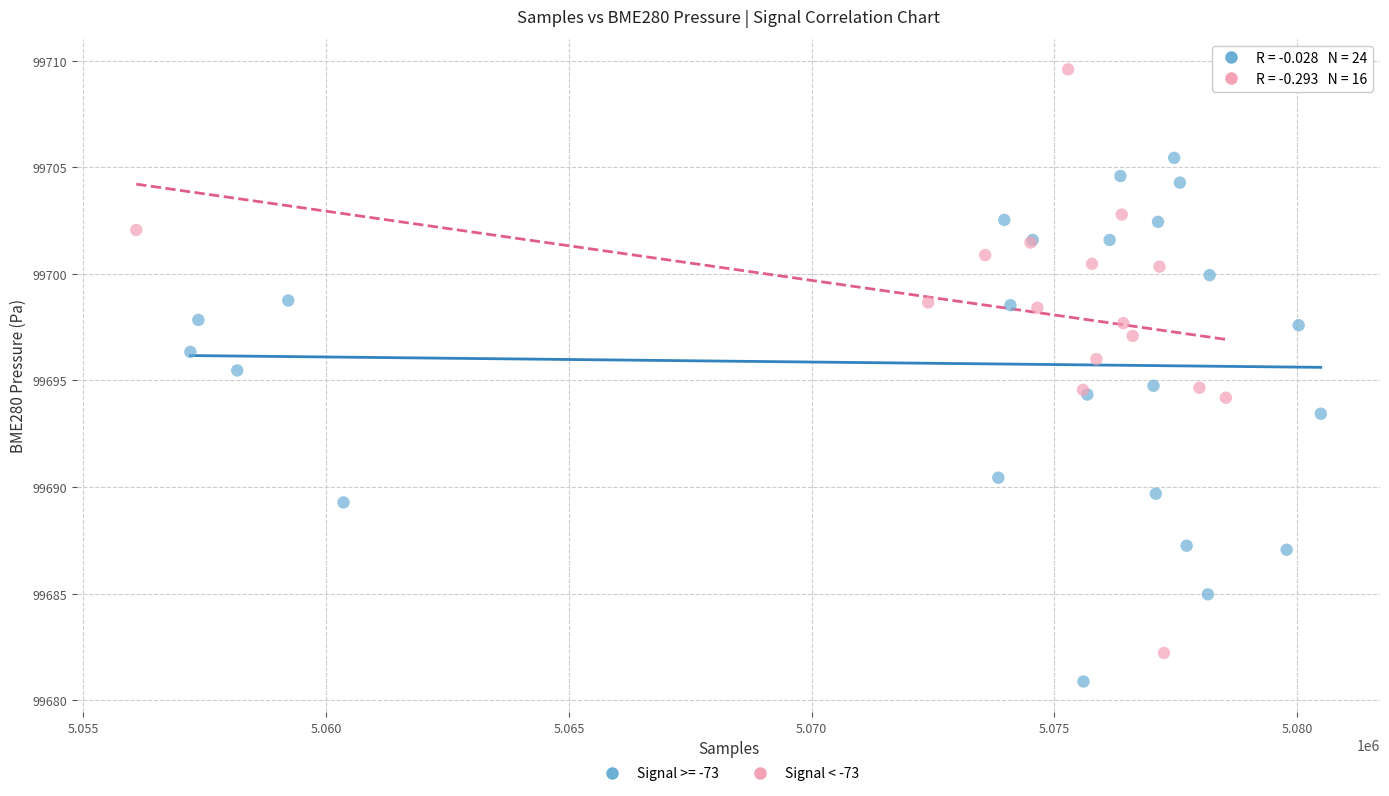

Which series has the largest Y range (max minus min)?

Signal < -73